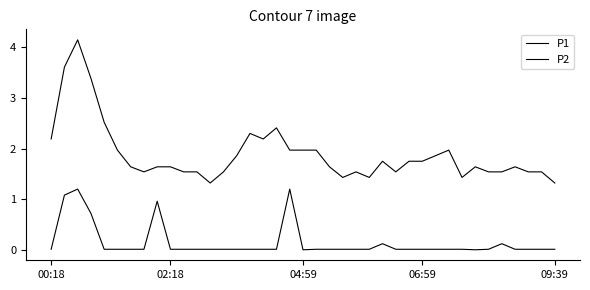

What is the maximum value for P2?

4.2